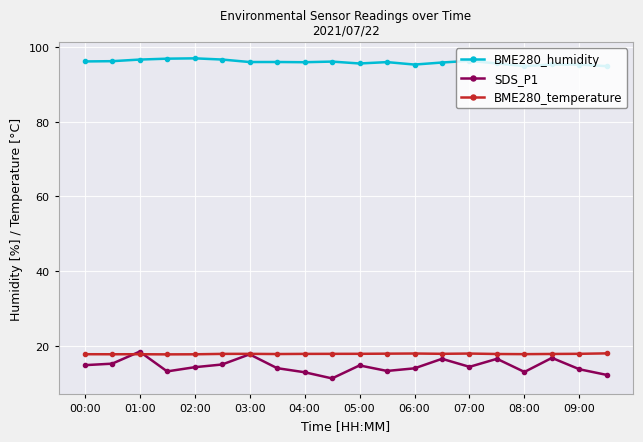

What is the minimum value for BME280_humidity?

94.9